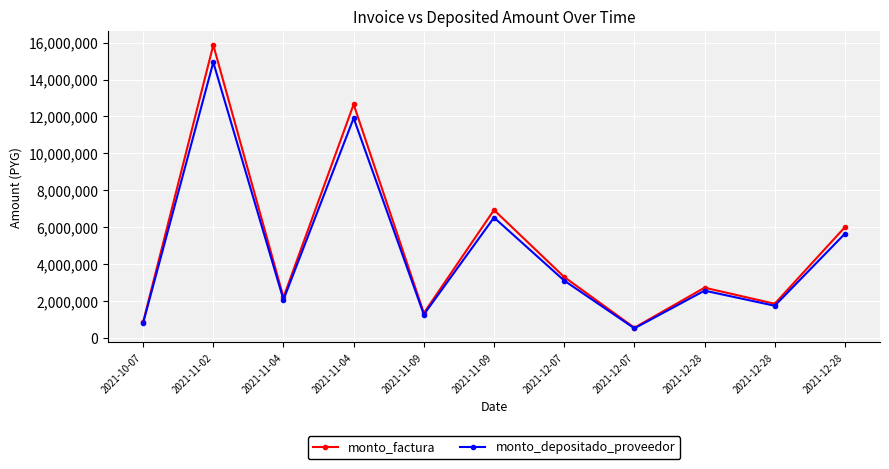

At which category does monto_factura reach its first local valley?

2021-11-04